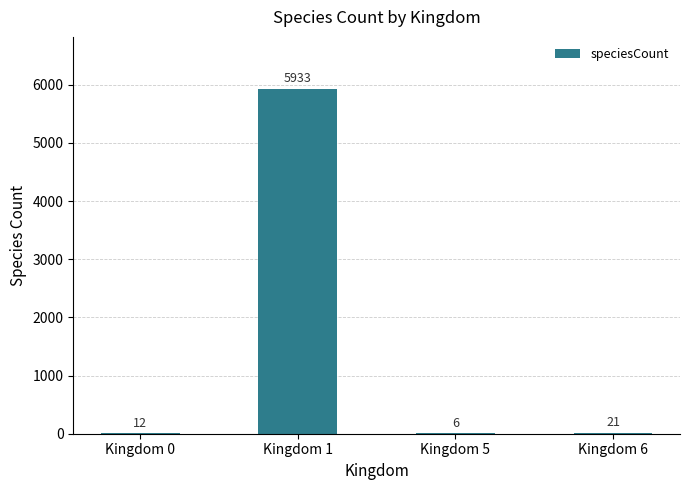

Between Kingdom 6 and Kingdom 5, which is larger?

Kingdom 6